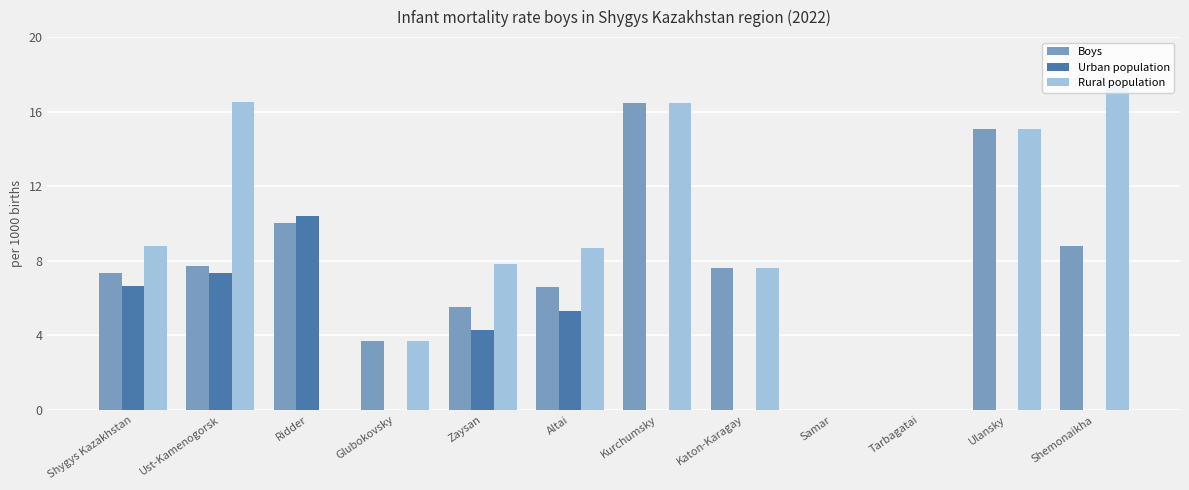

Which series has the largest total across all categories?

Rural population